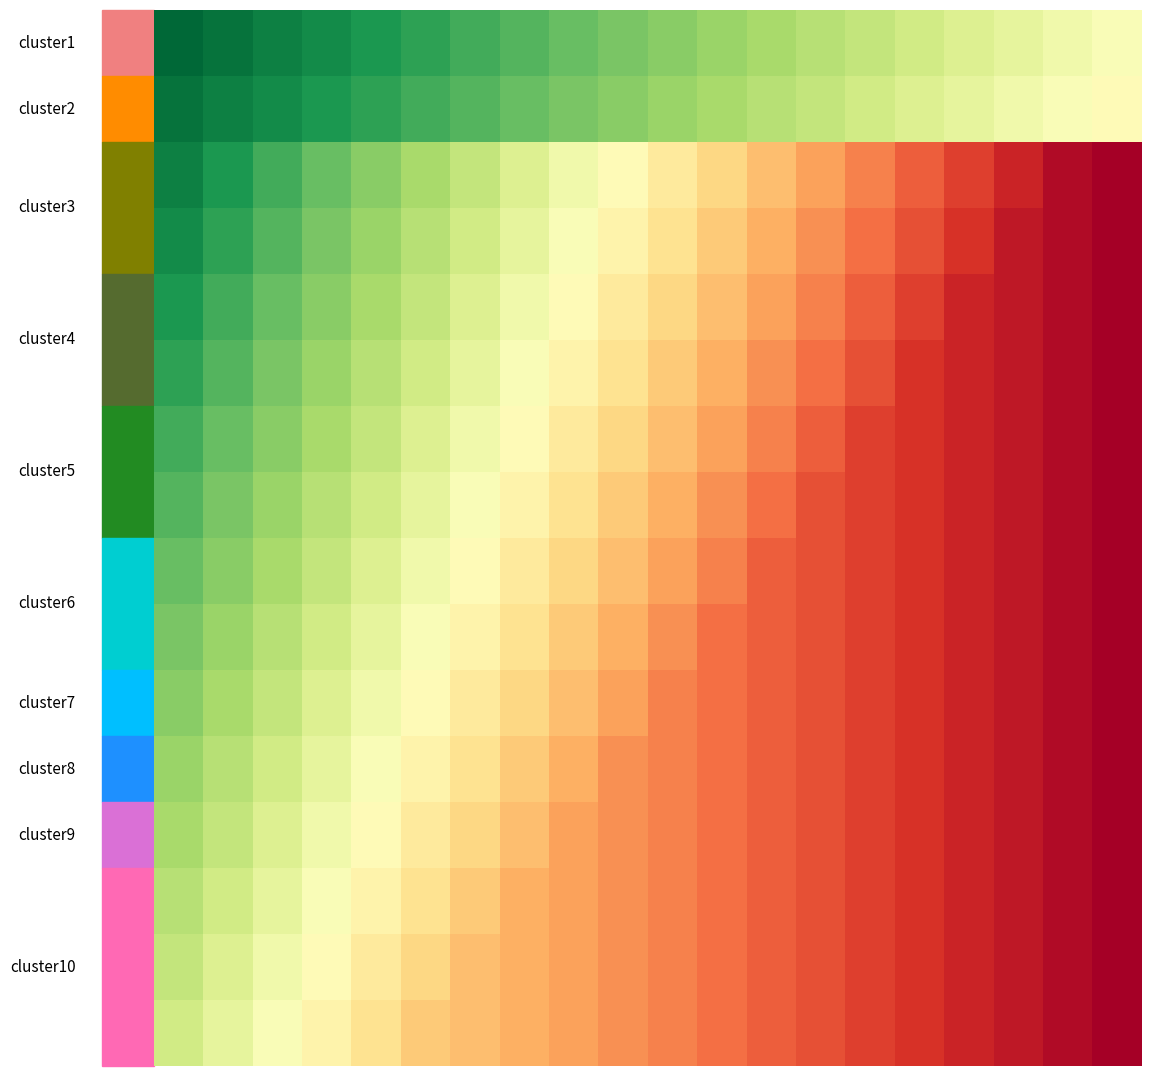

At how many categories does at least one series exceed 11?

20